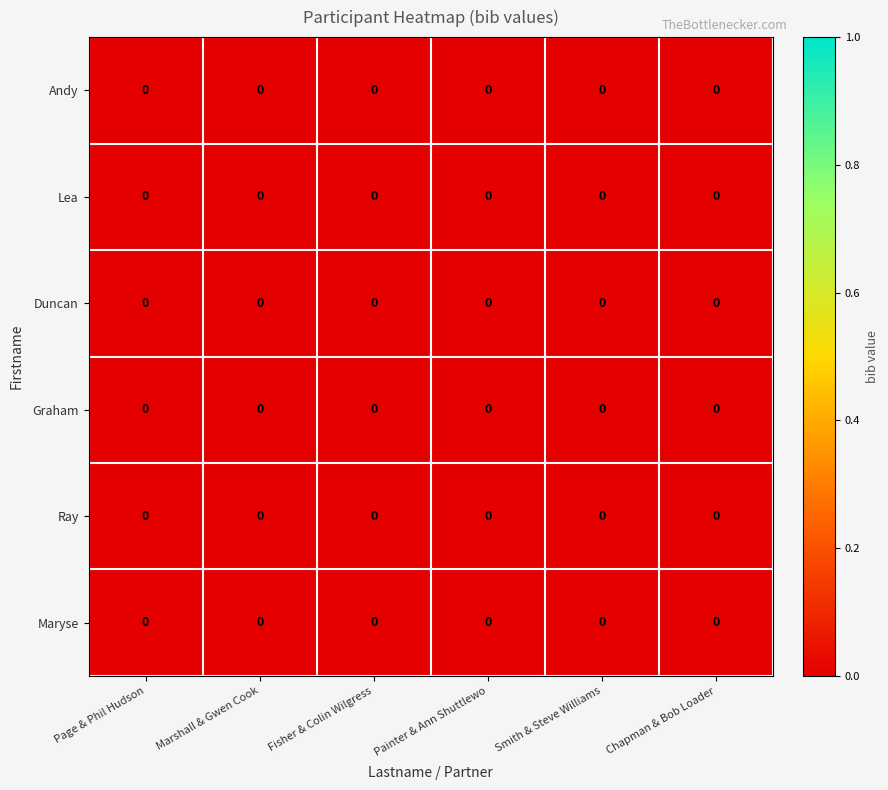

How many data points does each series have?

6